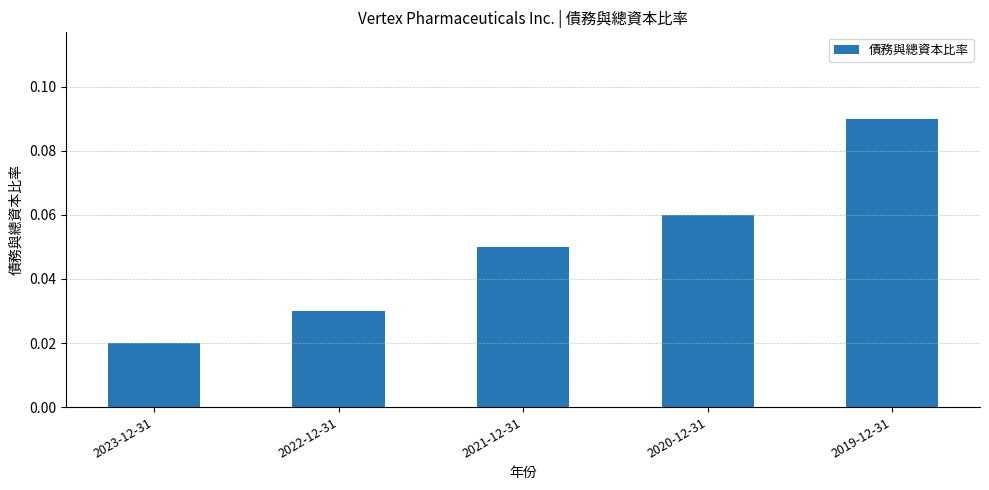

Which has a higher value, 2020-12-31 or 2021-12-31?

2020-12-31